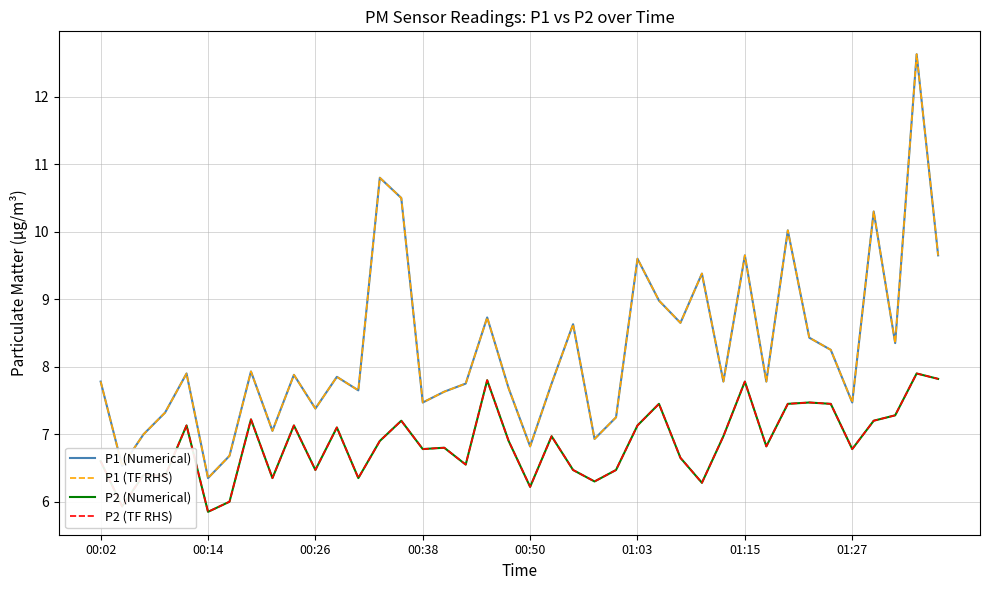

What is the sum of all P2 (Numerical) values?

274.7